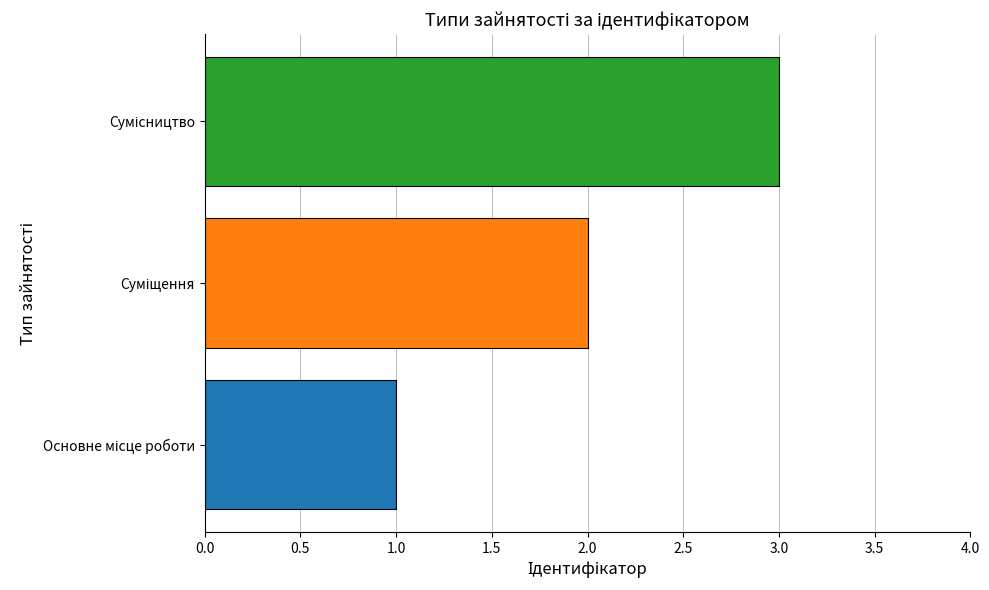

What is the sum of all values?

6